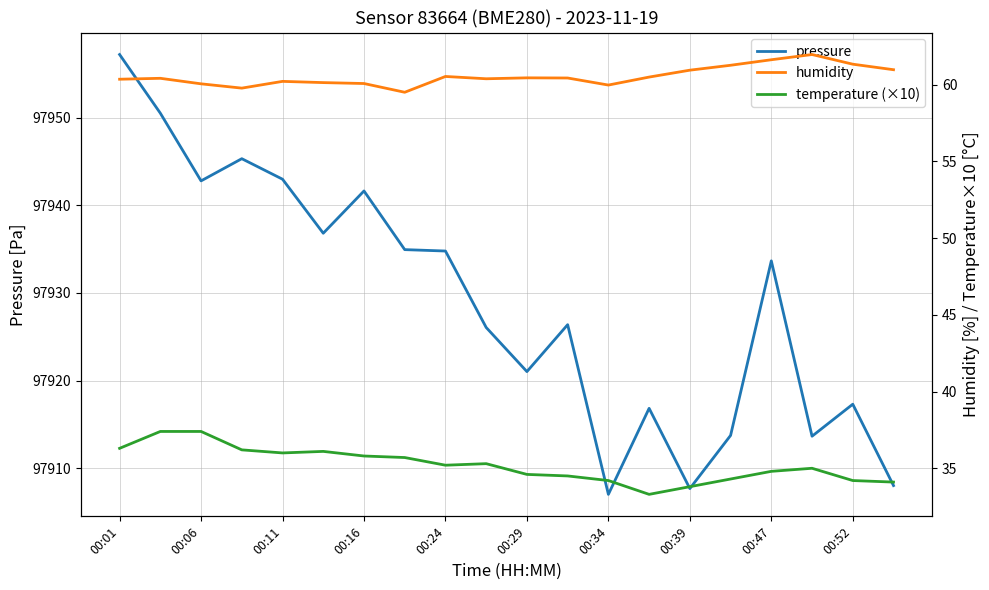

At which label does pressure reach its peak?

00:01